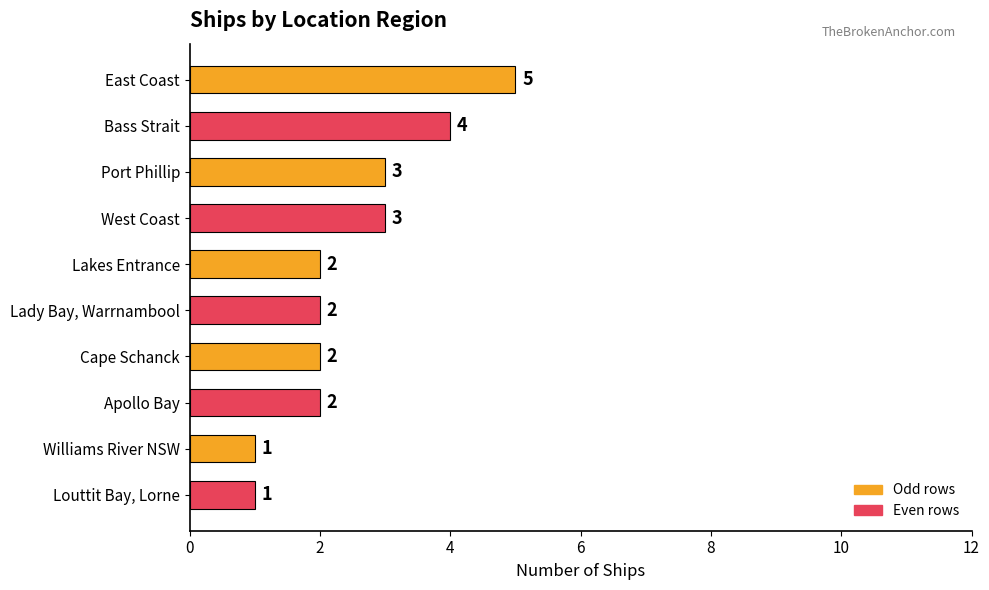

What is the smallest value displayed?

1